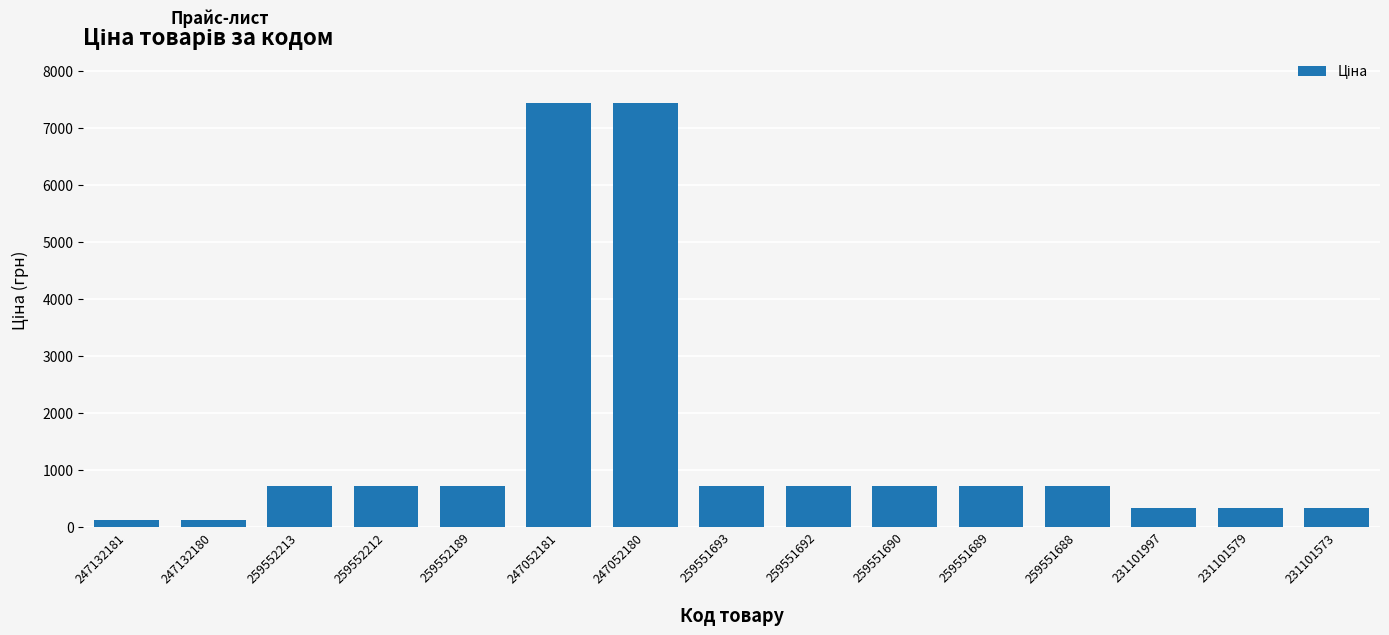

What is the value of the 8th bar from the left?

705.5